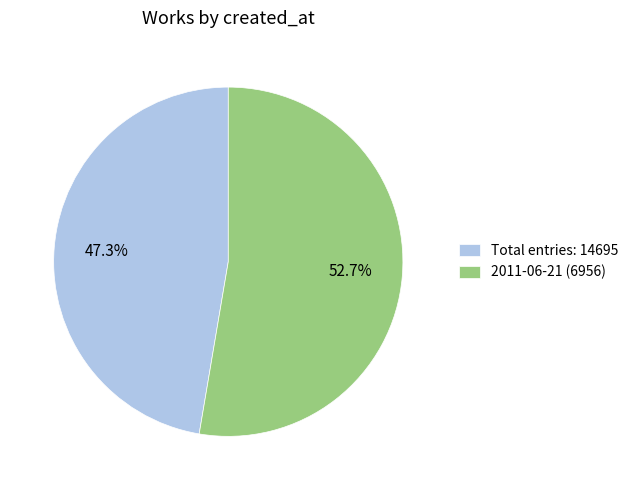

Is the sum of Total entries: 14695 and 2011-06-21 (6956) greater than half?

Yes